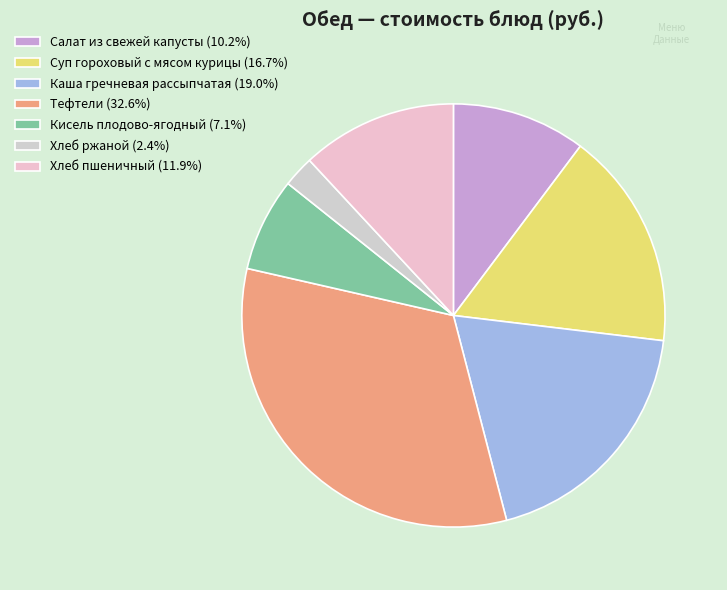

Rank the categories by value from lowest to highest.

Хлеб ржаной, Кисель плодово-ягодный, Салат из свежей капусты, Хлеб пшеничный, Суп гороховый с мясом курицы, Каша гречневая рассыпчатая, Тефтели